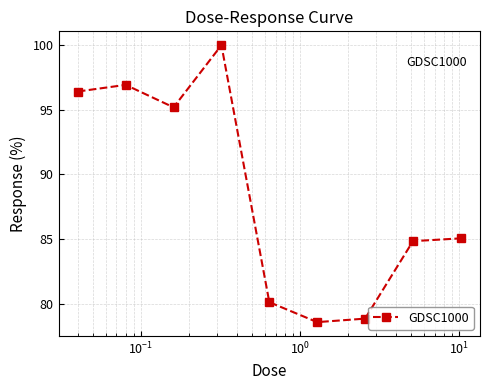

What is the difference between the maximum and minimum values?

21.4